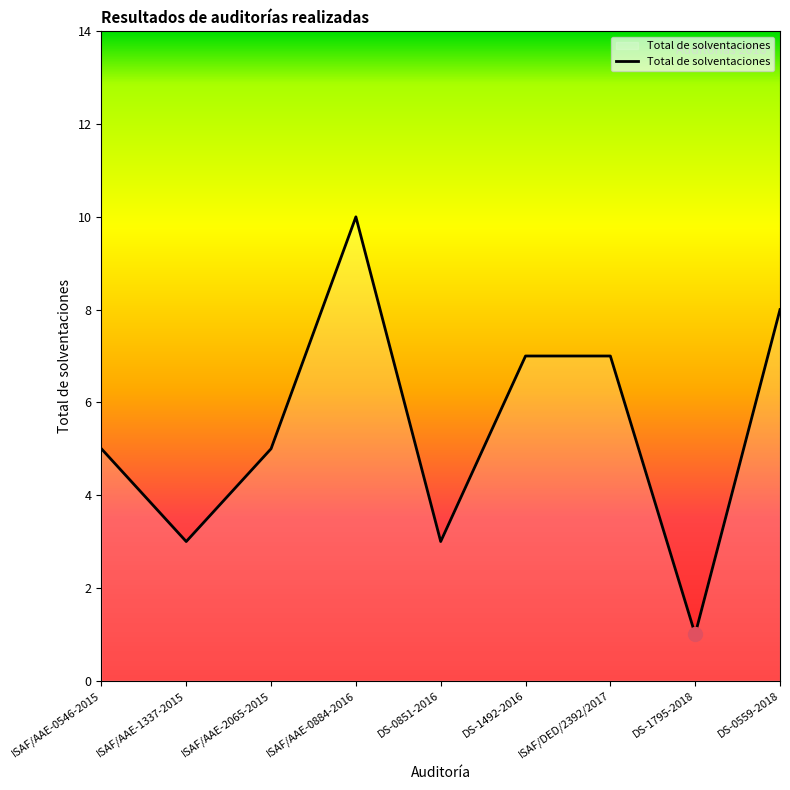

The chart shows a value of 5 at ISAF/AAE-0546-2015. True or false?

True